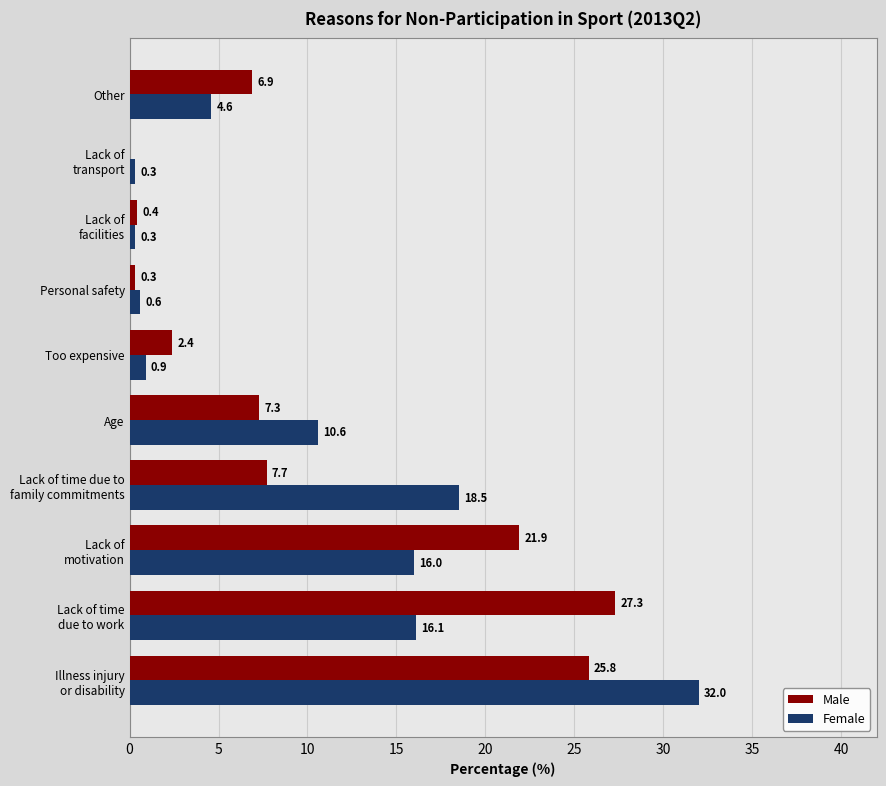

What value does the Male series have at Too expensive?

2.4